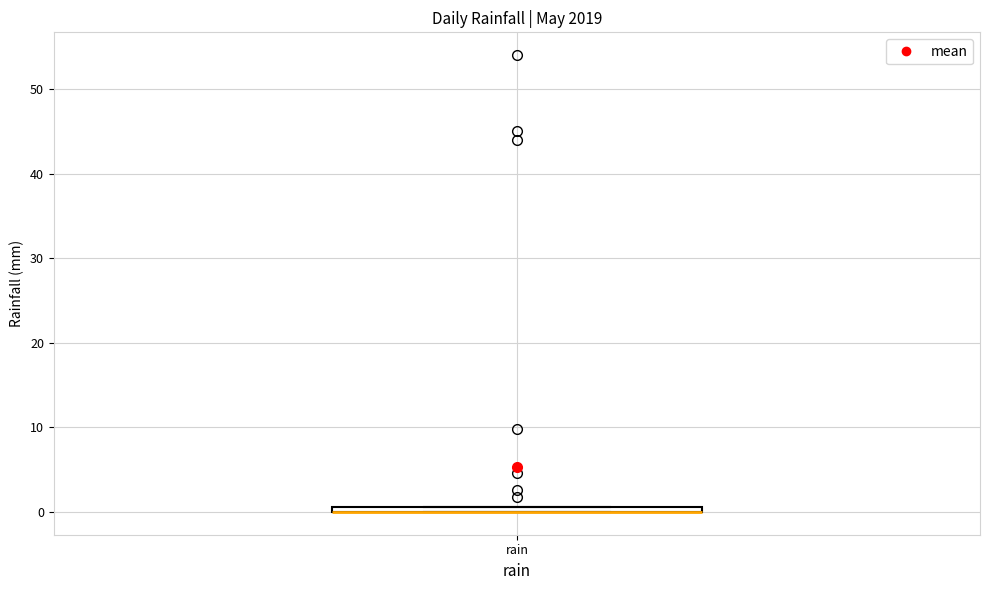

Where is the upper edge of the box for rain on the y-axis? The values are not printed on the chart, so give them approximately, as read against the axis.

1